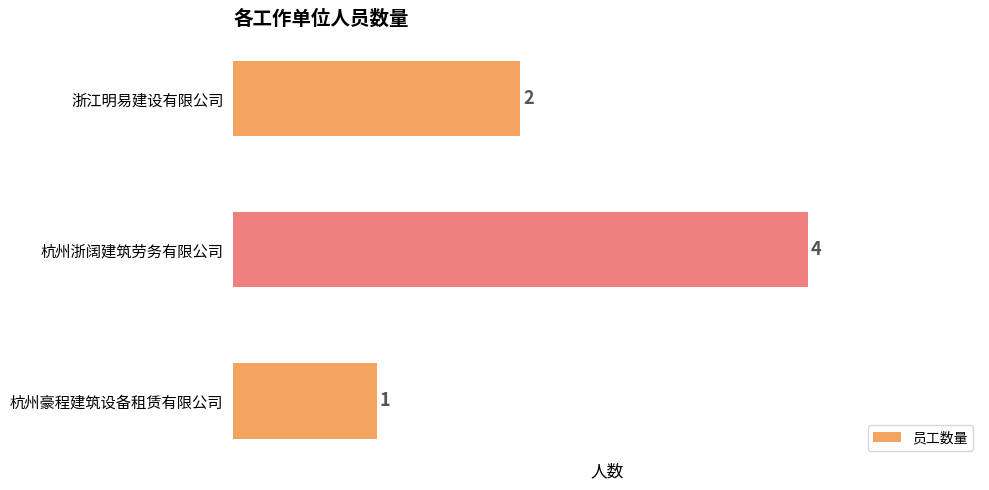

Where is the data nearest to the value 2?

浙江明易建设有限公司